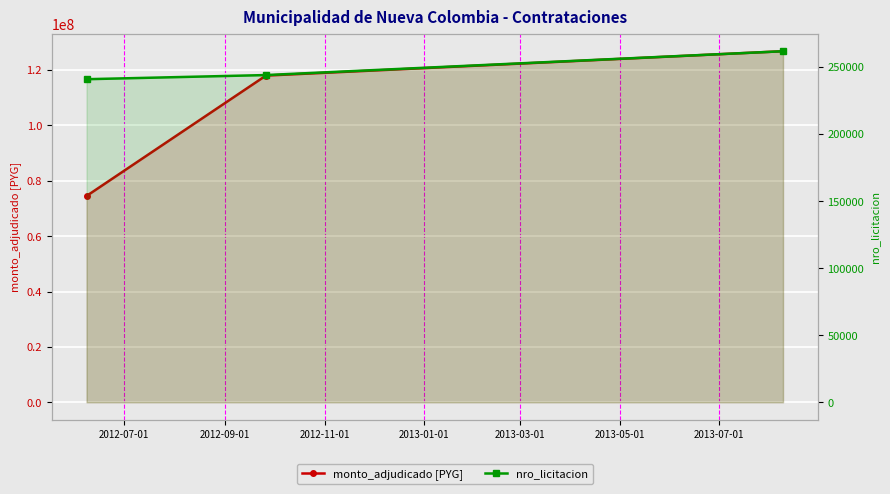

Reading right to left, extract all data points from this chart.

monto_adjudicado [PYG]: 126800000	118000000	74509800
nro_licitacion: 261723	243950	240859